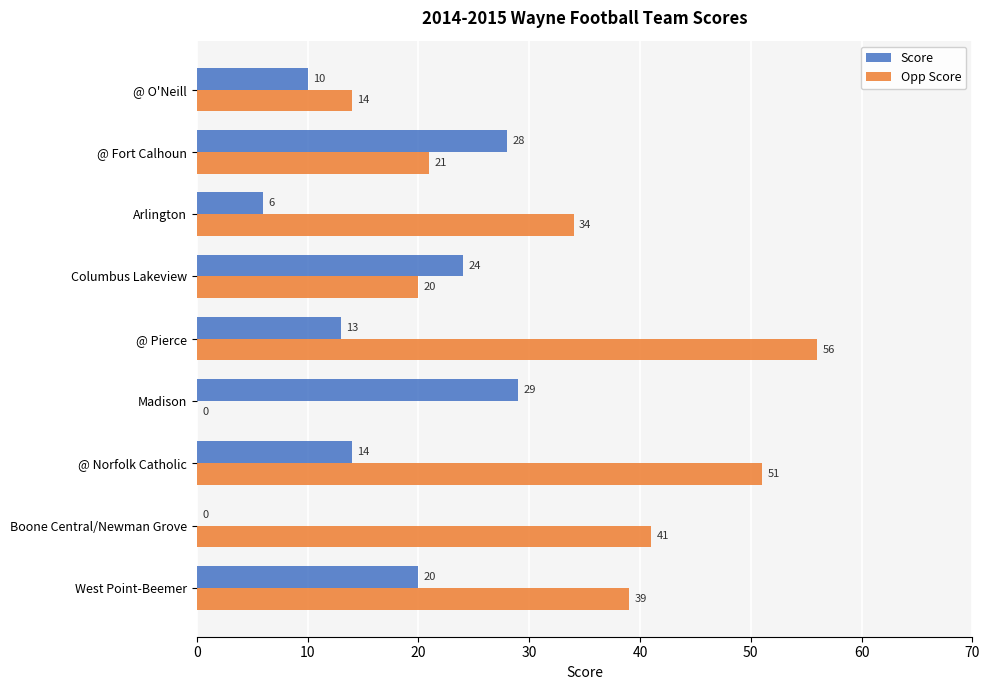

How many data points does each series have?

9